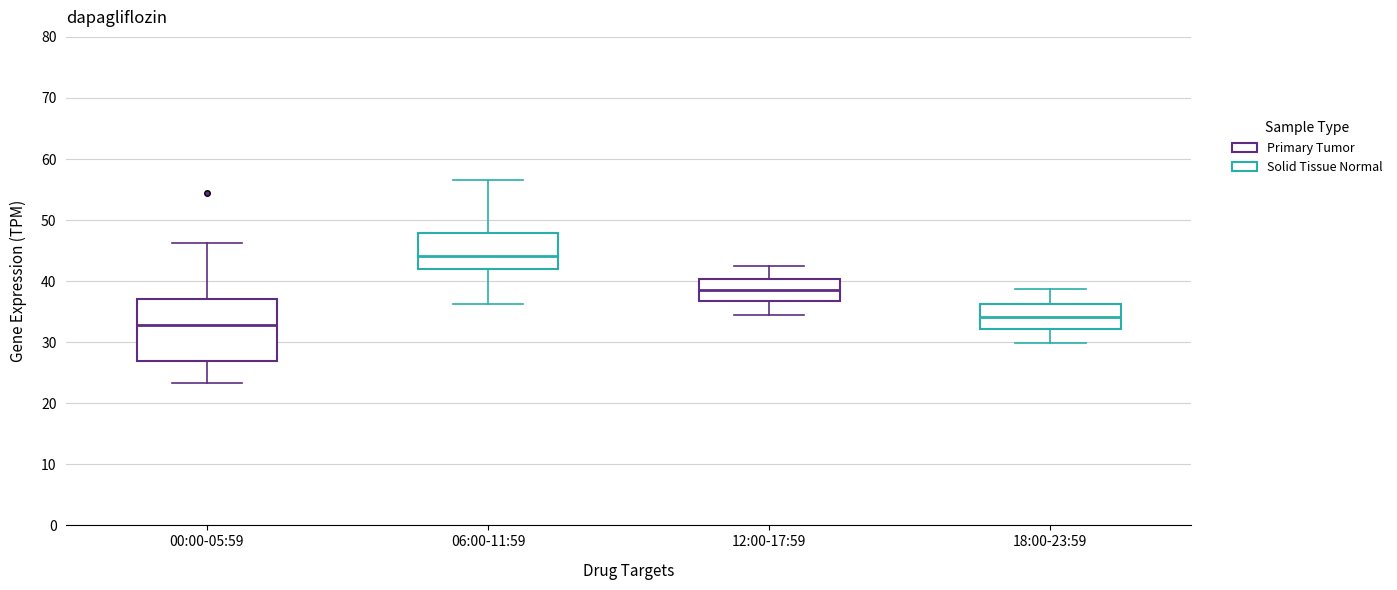

Reading left to right, transcribe this box plot: for each box, give where its median line is, the range the box spans, and where its two whiskers end, as read against the y-axis. The values are not printed on the chart, so give them approximately, as read against the axis.

00:00-05:59: median 33, box 27 to 37, whiskers 23 to 46
06:00-11:59: median 44, box 42 to 48, whiskers 36 to 57
12:00-17:59: median 39, box 37 to 40, whiskers 35 to 42
18:00-23:59: median 34, box 32 to 36, whiskers 30 to 39